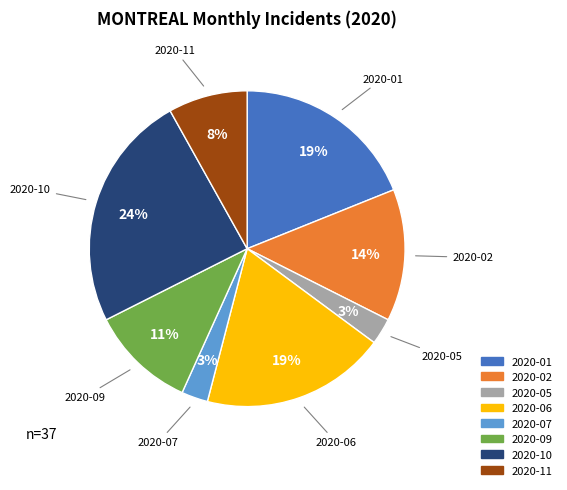

What percentage is the 2020-05 slice, to the nearest percent?

3%